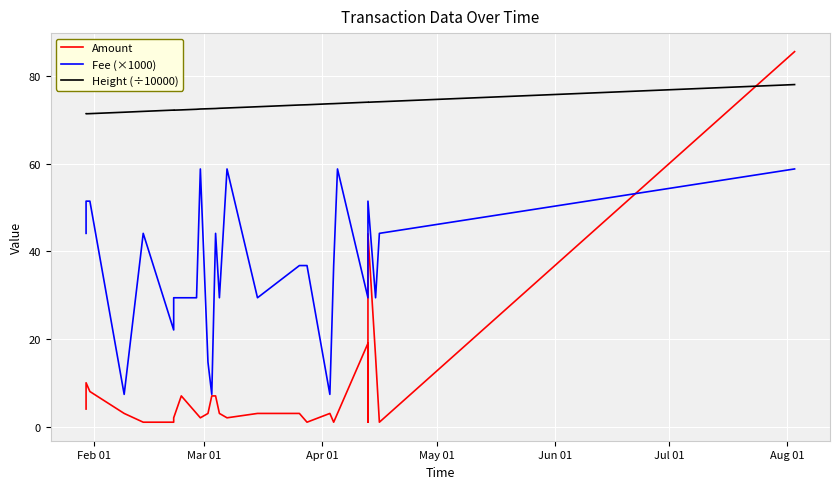

What is the minimum value for Height (÷10000)?

71.4